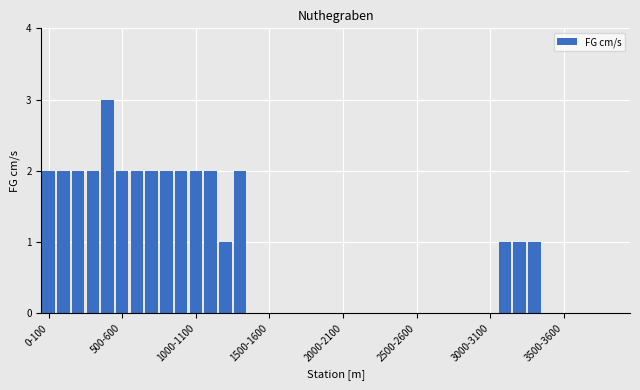

What is the greatest value displayed?

3